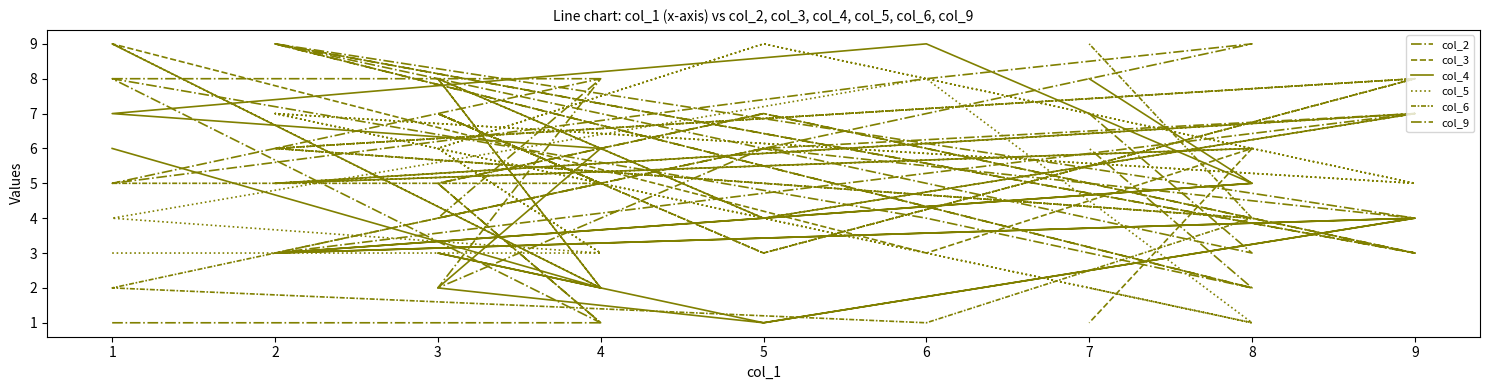

List the series in order of their peak value, highest first.

col_2, col_3, col_4, col_5, col_6, col_9